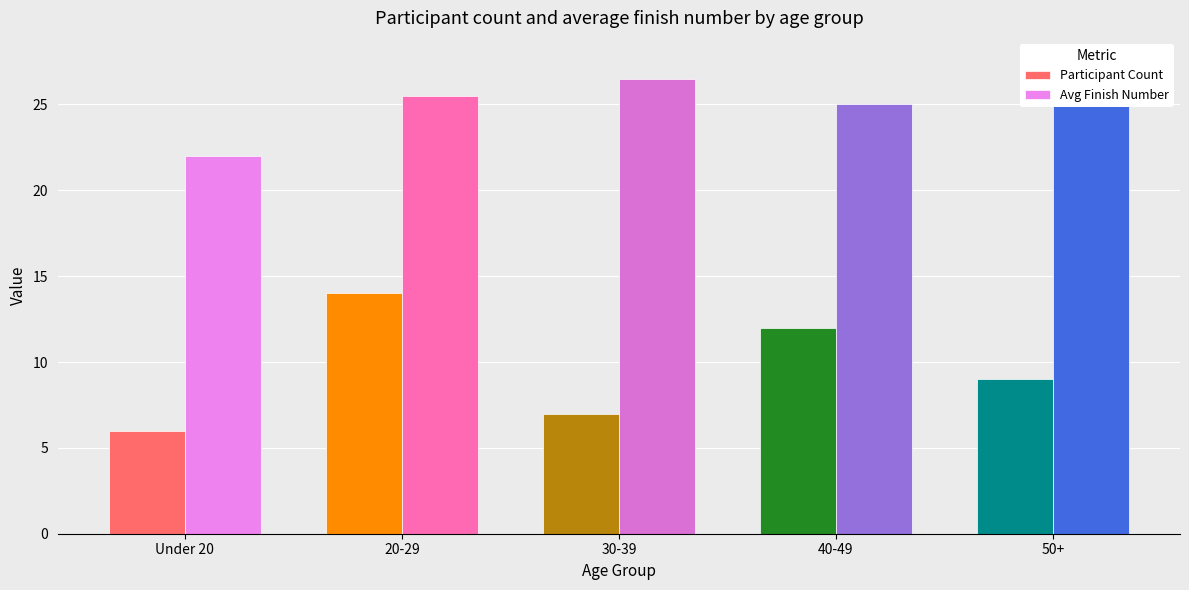

What is the value of the Avg Finish Number bar at the 1st from the left?

22.0